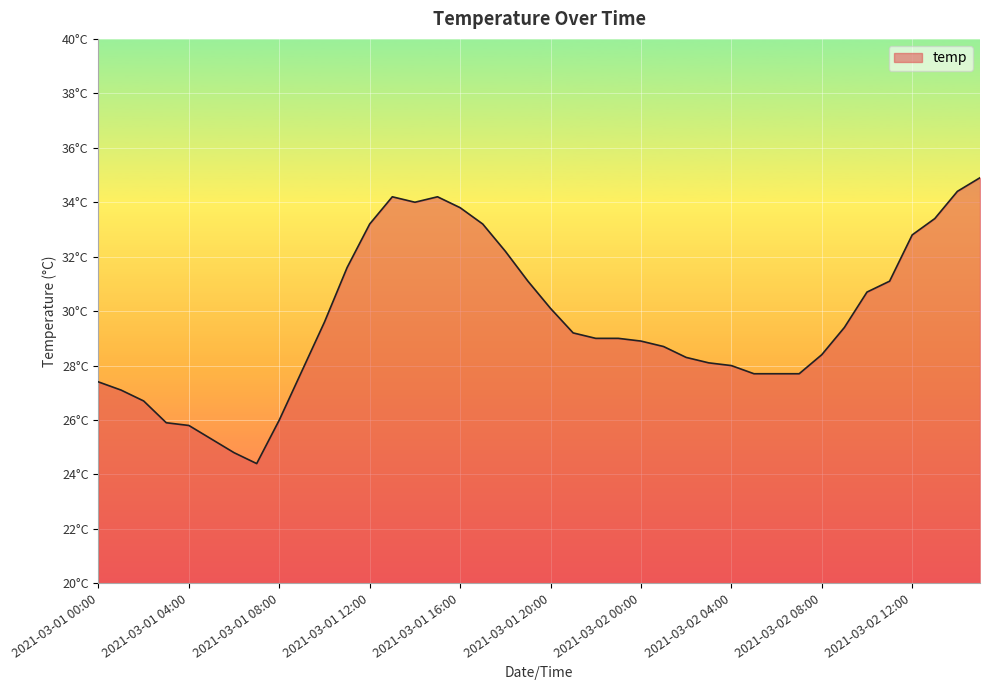

Is this an area chart (filled region under the line)?

Yes